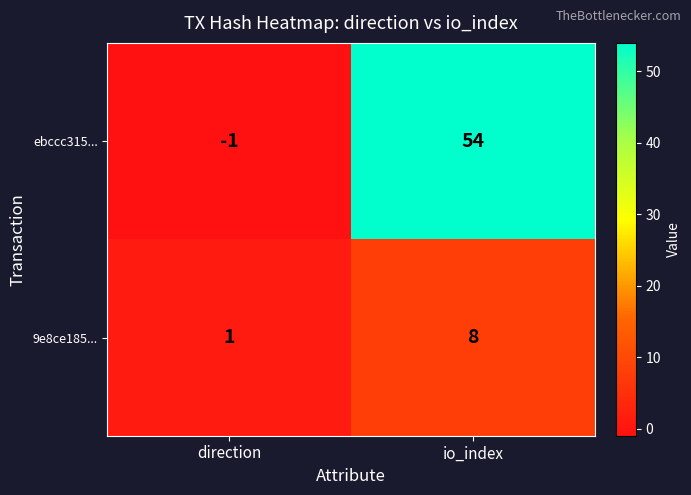

What is the spread (max minus min) of values at io_index?

46